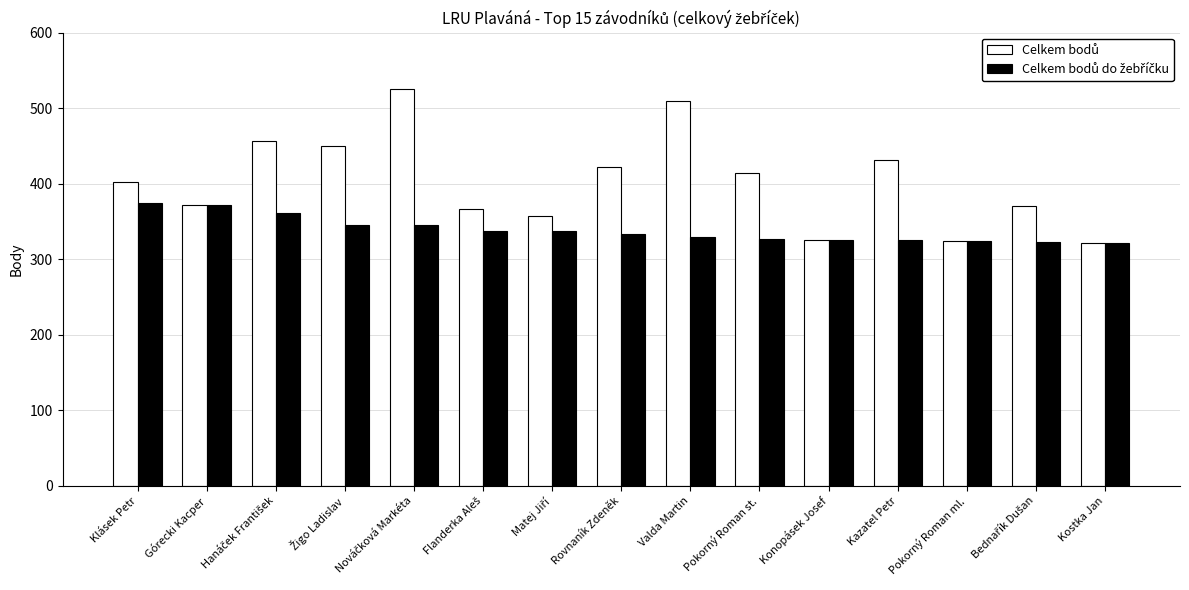

What is the spread (max minus min) of values at Valda Martin?

180